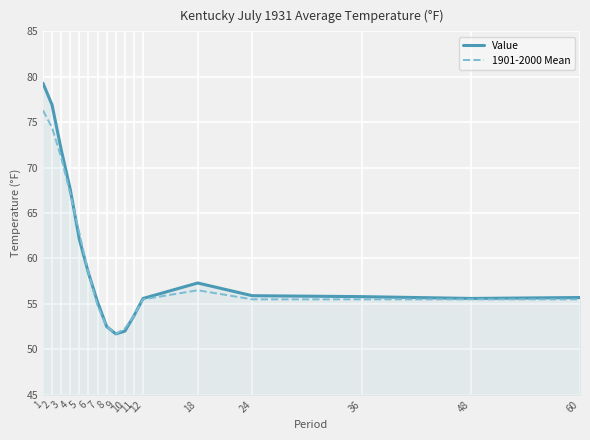

What is the maximum value shown in the chart?

79.3